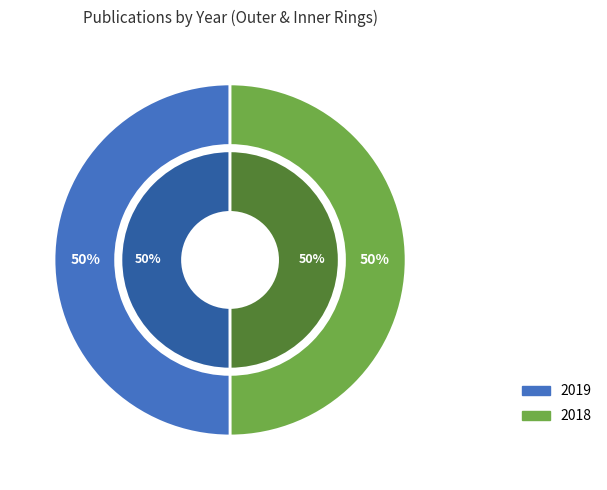

To the nearest percent, what is the average slice percentage?

50%